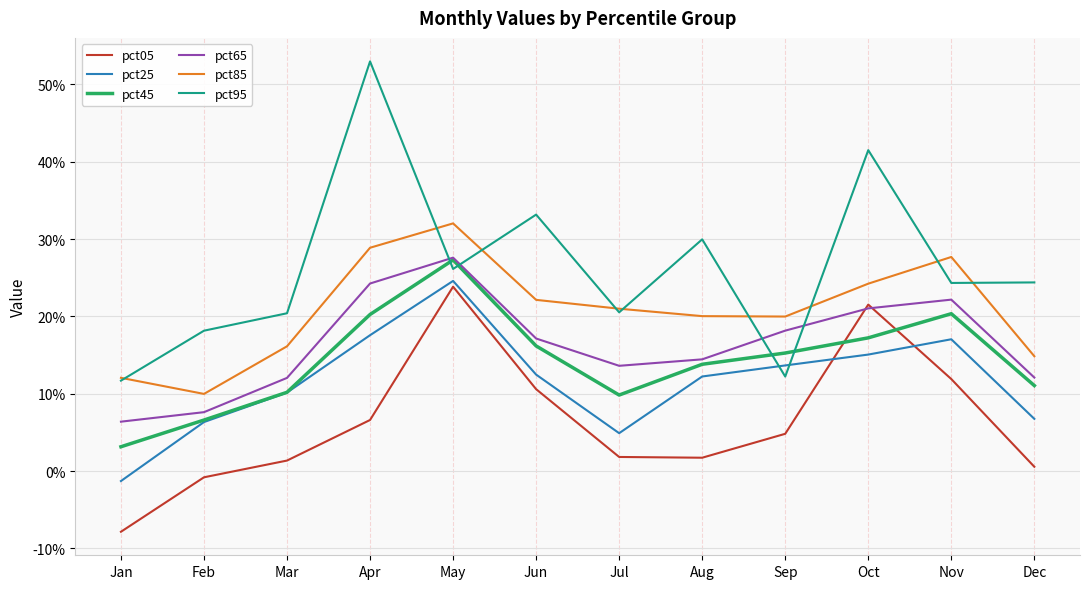

True or false: pct45 and pct65 intersect in this chart.

False